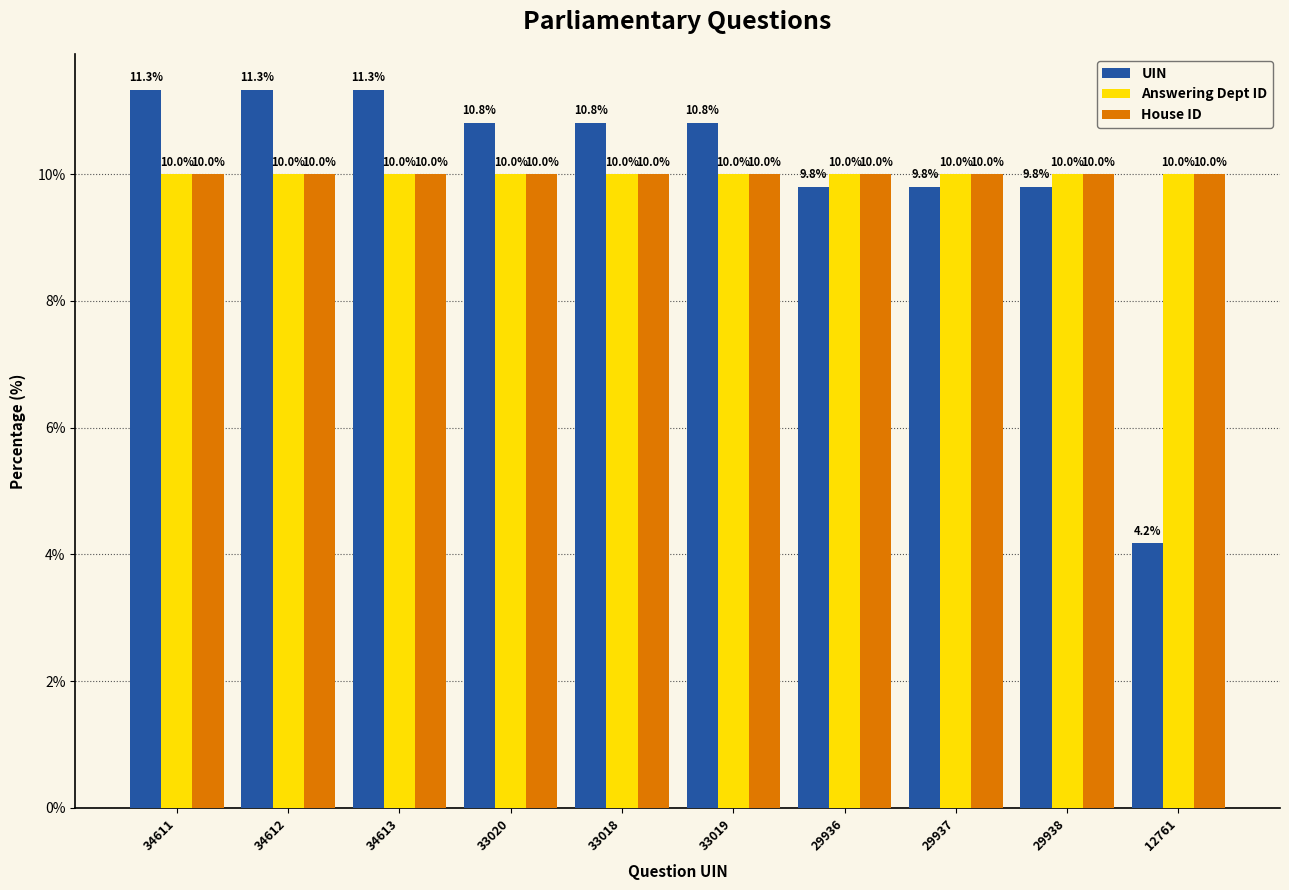

The value of Answering Dept ID at 33018 is 10.0. True or false?

True